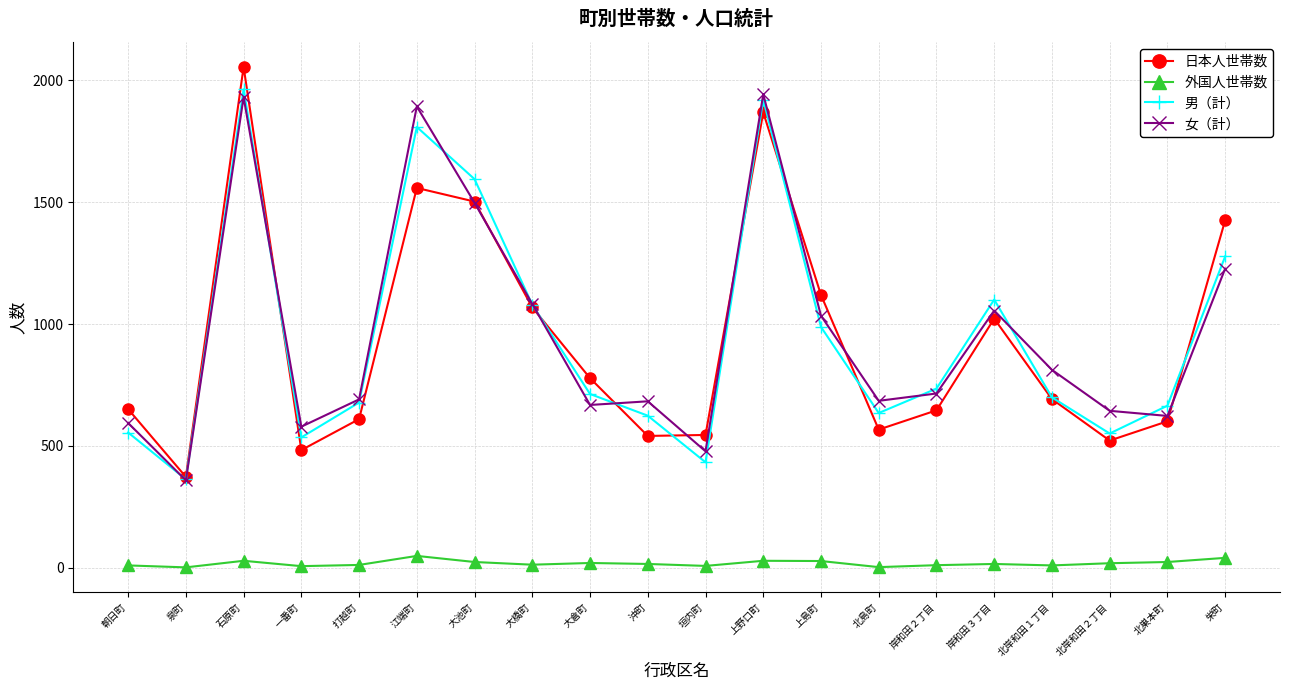

What is the label of the 12th point from the left?

上野口町